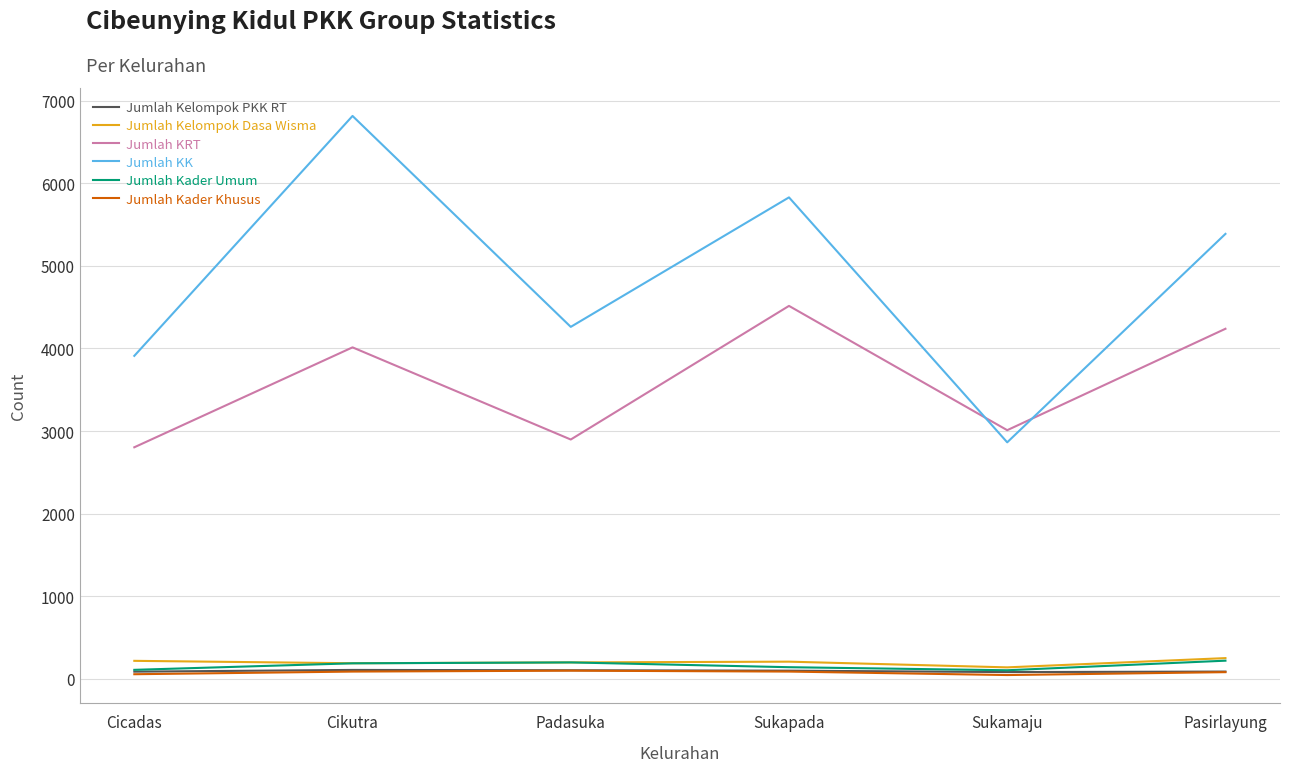

Which series has the largest range (max minus min)?

Jumlah KK